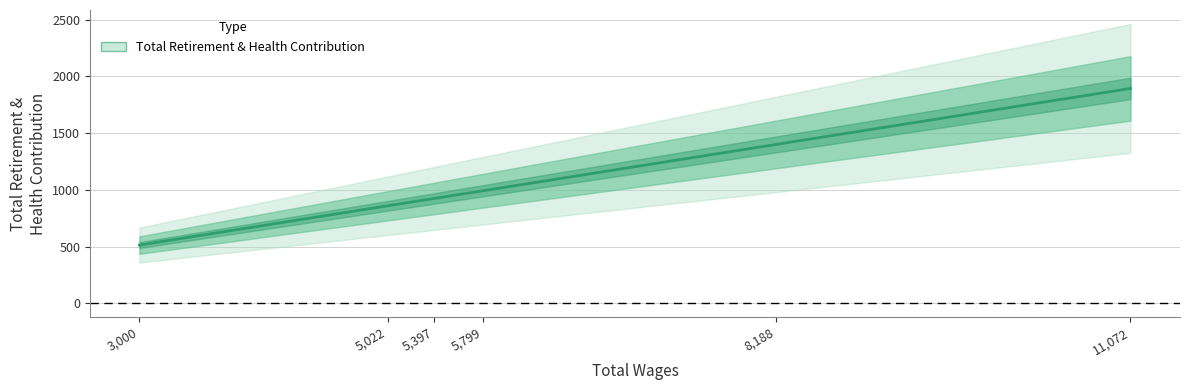

Rank the categories by value from lowest to highest.

3000.0, 5022.0, 5397.0, 5799.0, 8188.0, 11072.0